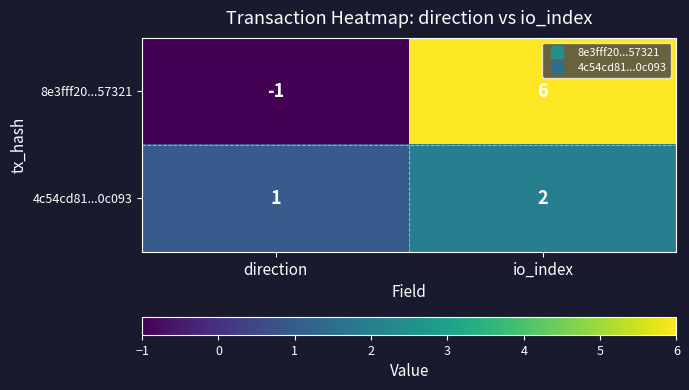

Which series has the largest range (max minus min)?

8e3fff20...57321